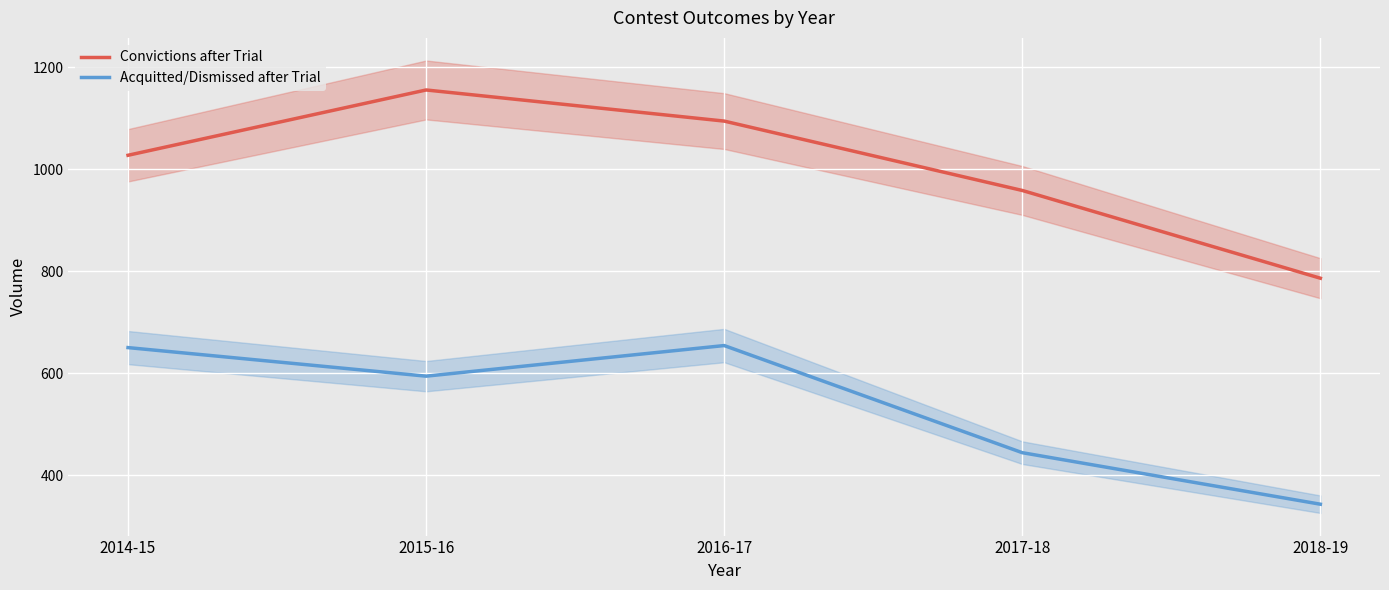

What position from the right is 2016-17?

3